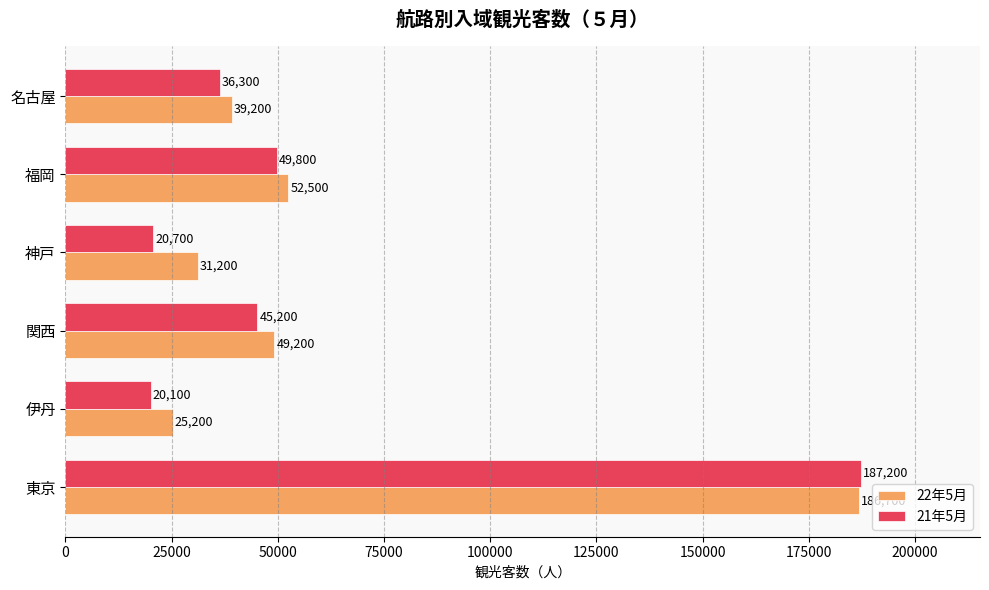

List the series in order of their peak value, lowest first.

22年5月, 21年5月